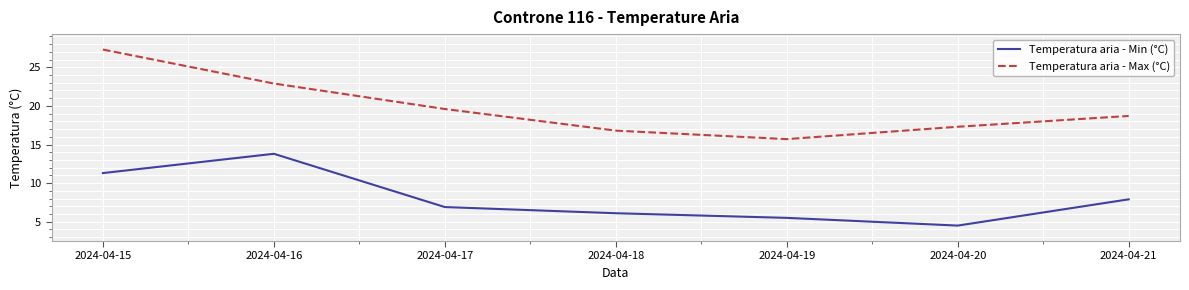

What is the minimum value for Temperatura aria - Min (°C)?

4.5